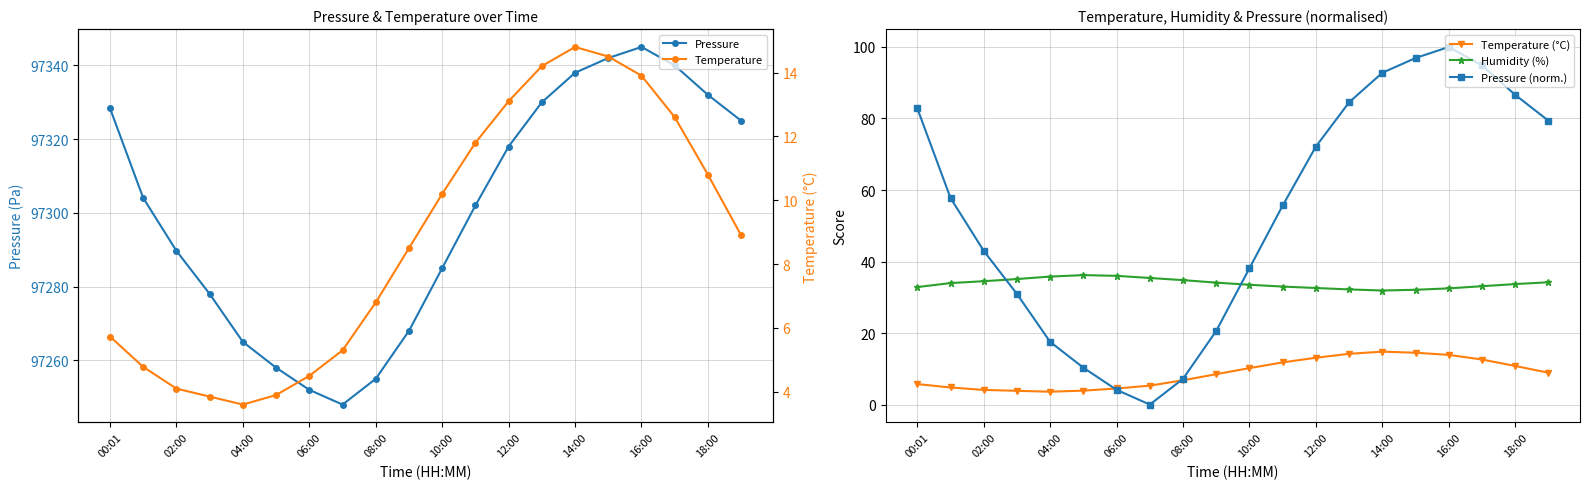

True or false: Pressure (norm.) has a value of 17.5 at 04:00.

True